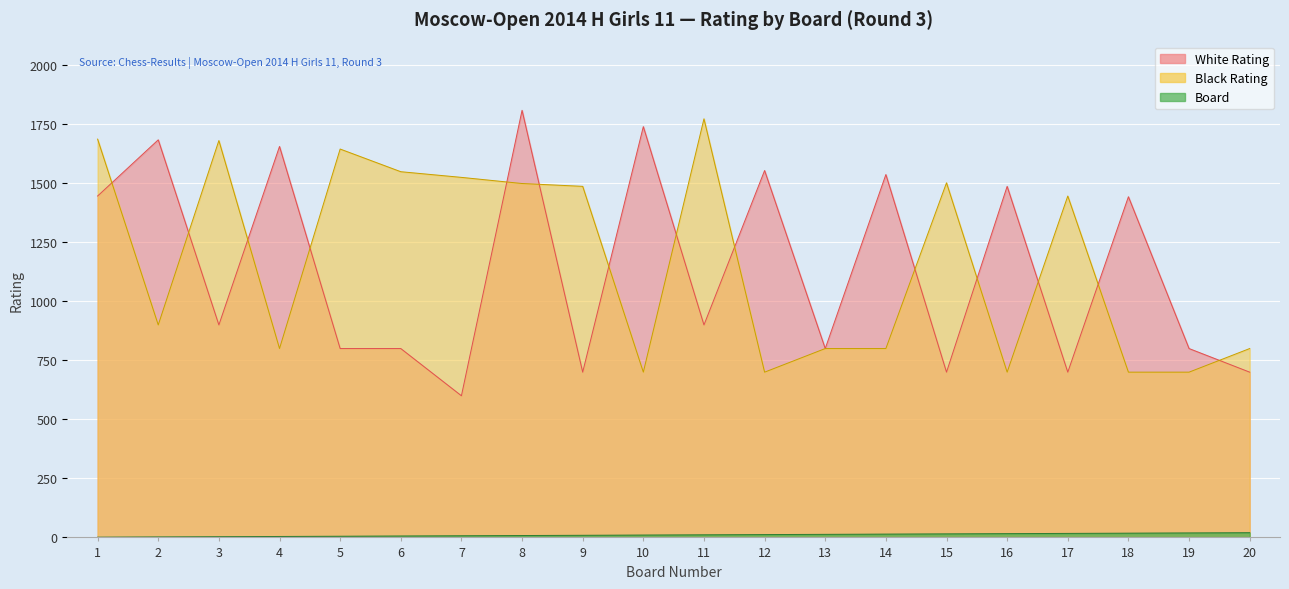

Which category has the highest value across all series?

8